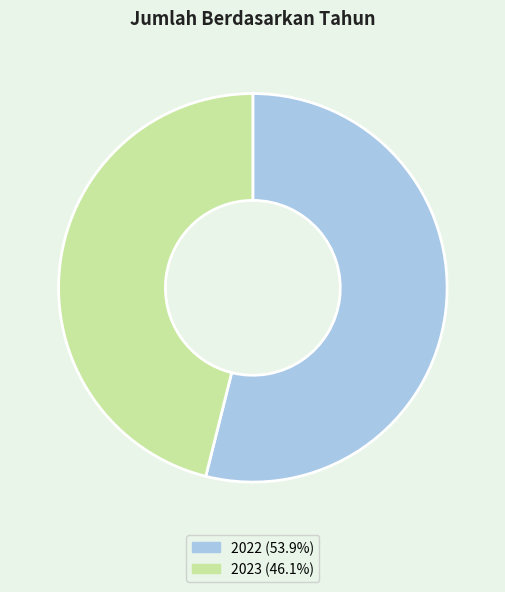

Which has a higher value, 2022 or 2023?

2022